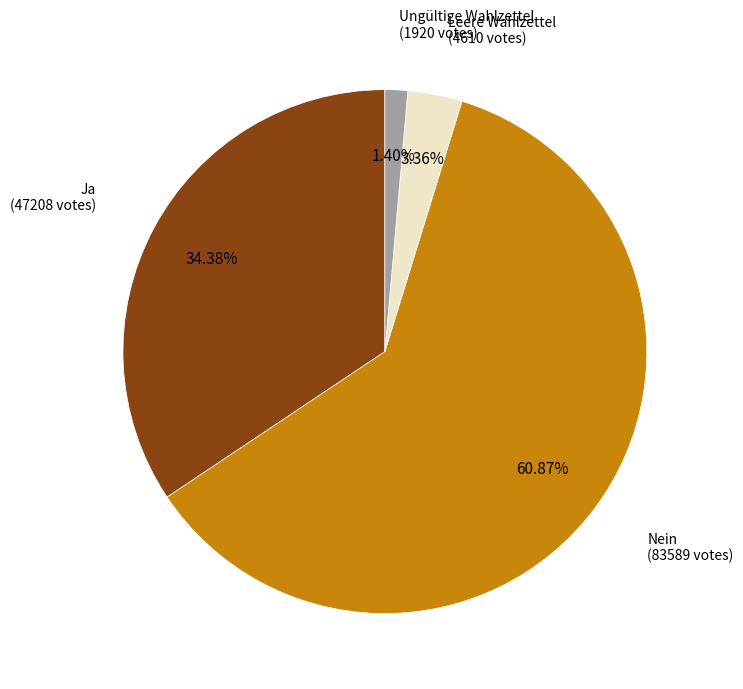

To the nearest percent, what is the average slice percentage?

25%